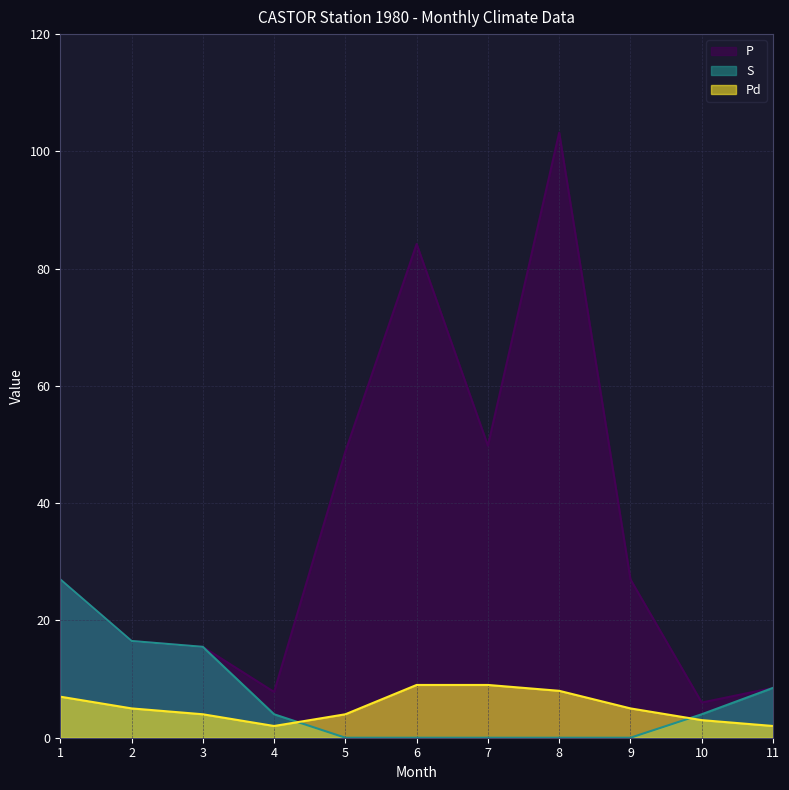

Where does the P series first go above 27?

5